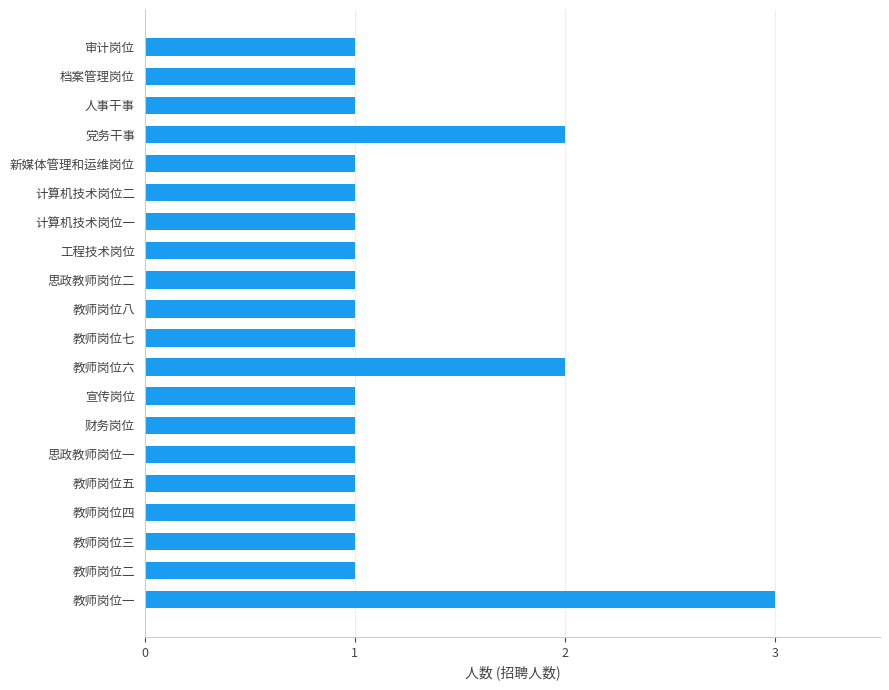

How many values are between 1 and 2?

19